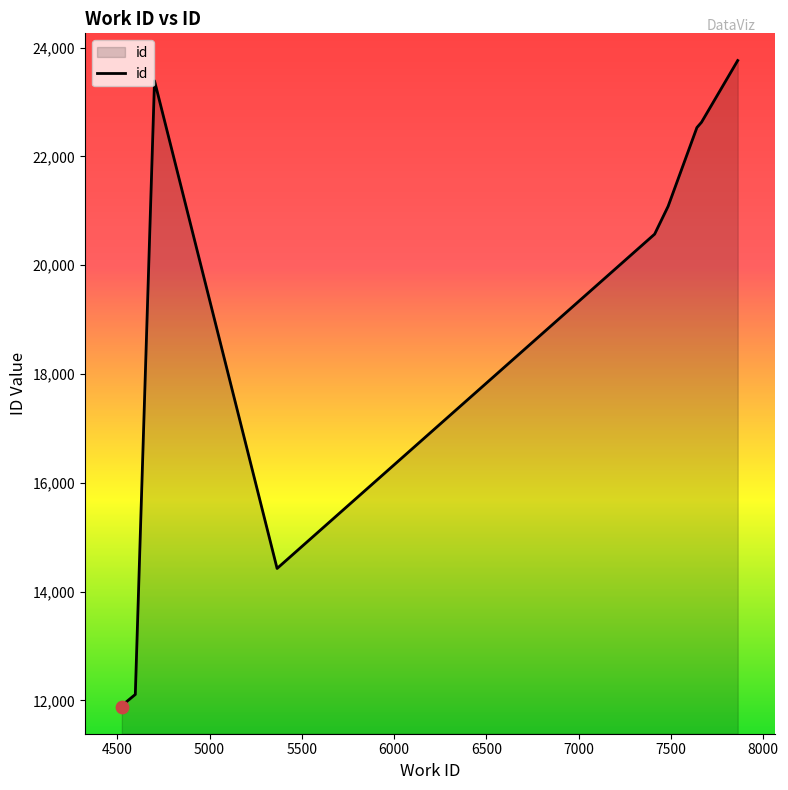

What is the maximum value shown in the chart?

23762